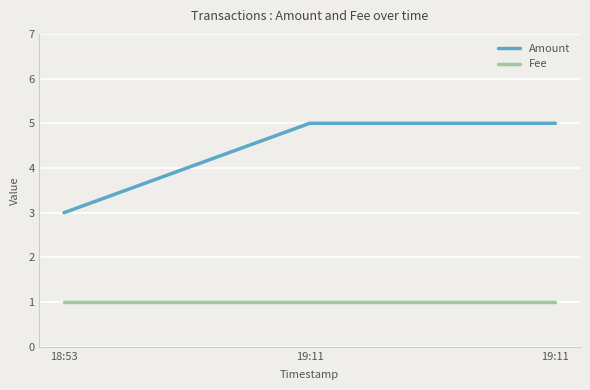

Rank the series by their average value, from lowest to highest.

Fee, Amount